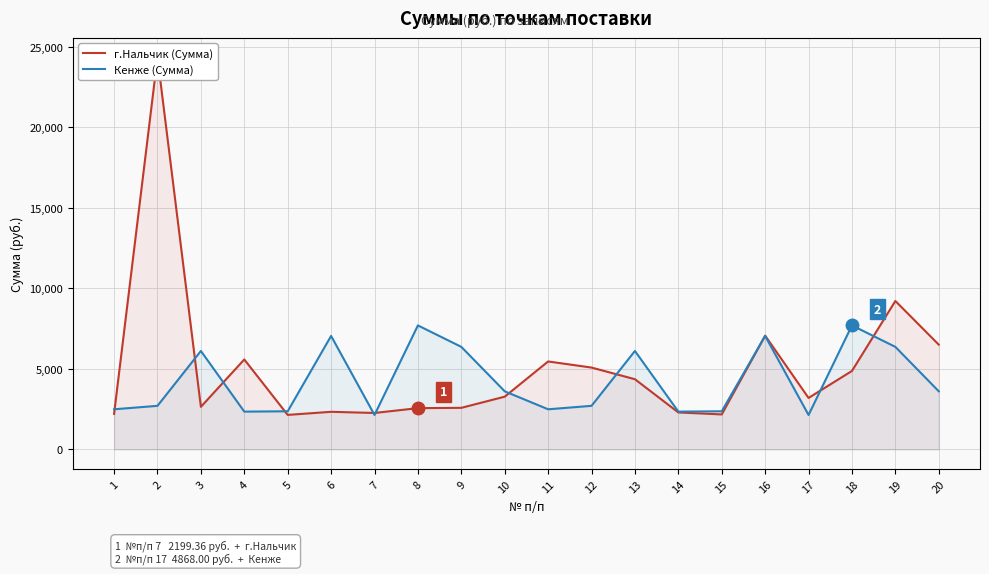

In г.Нальчик (Сумма), how many points are lower than both neighbors (excluding endpoints)?

5